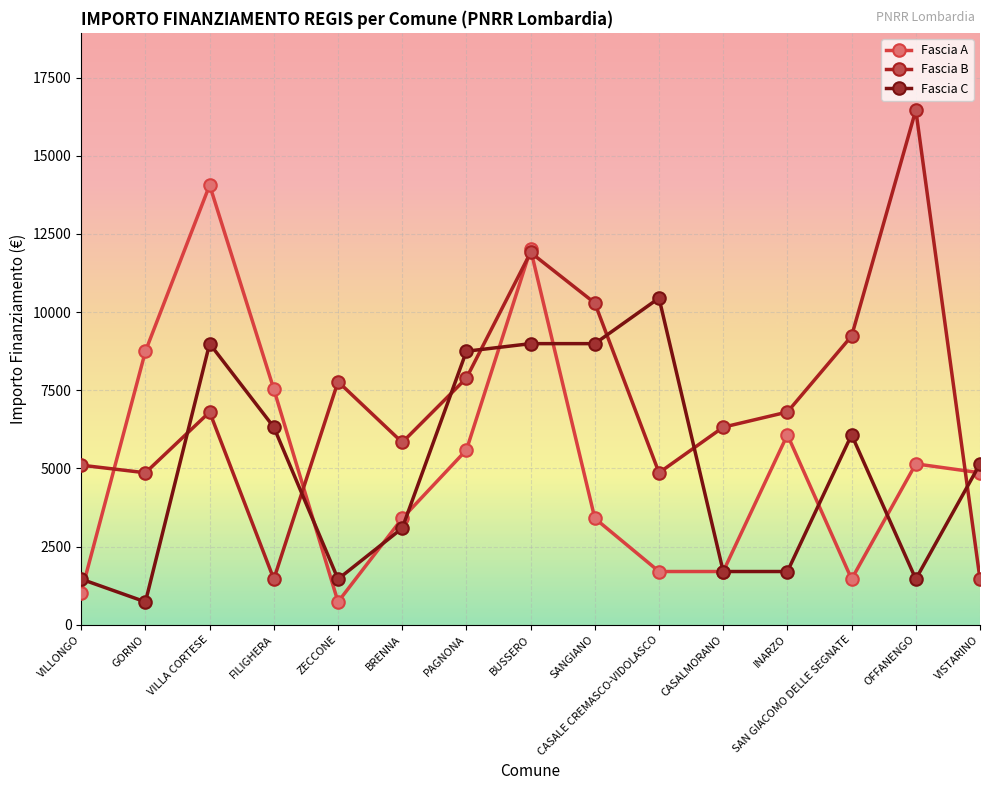

Does the chart display data point markers on the line(s)?

Yes